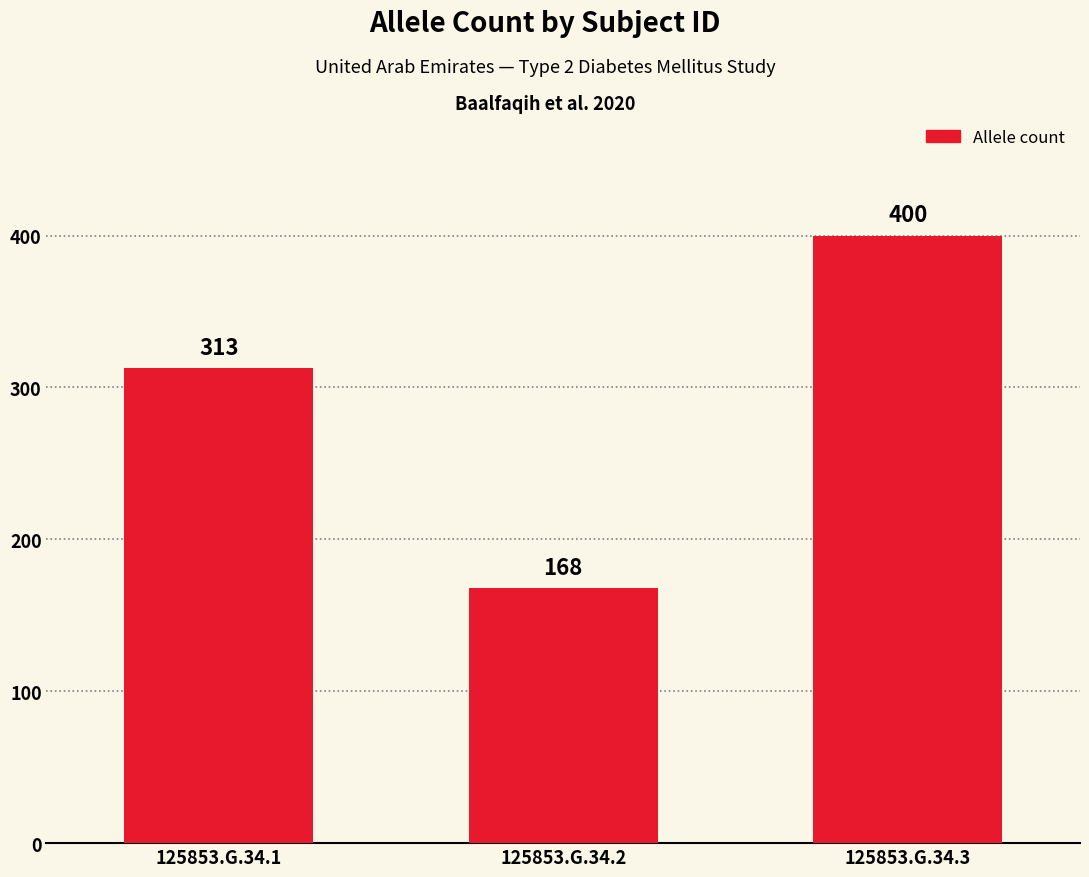

How many data points are less than 313?

1